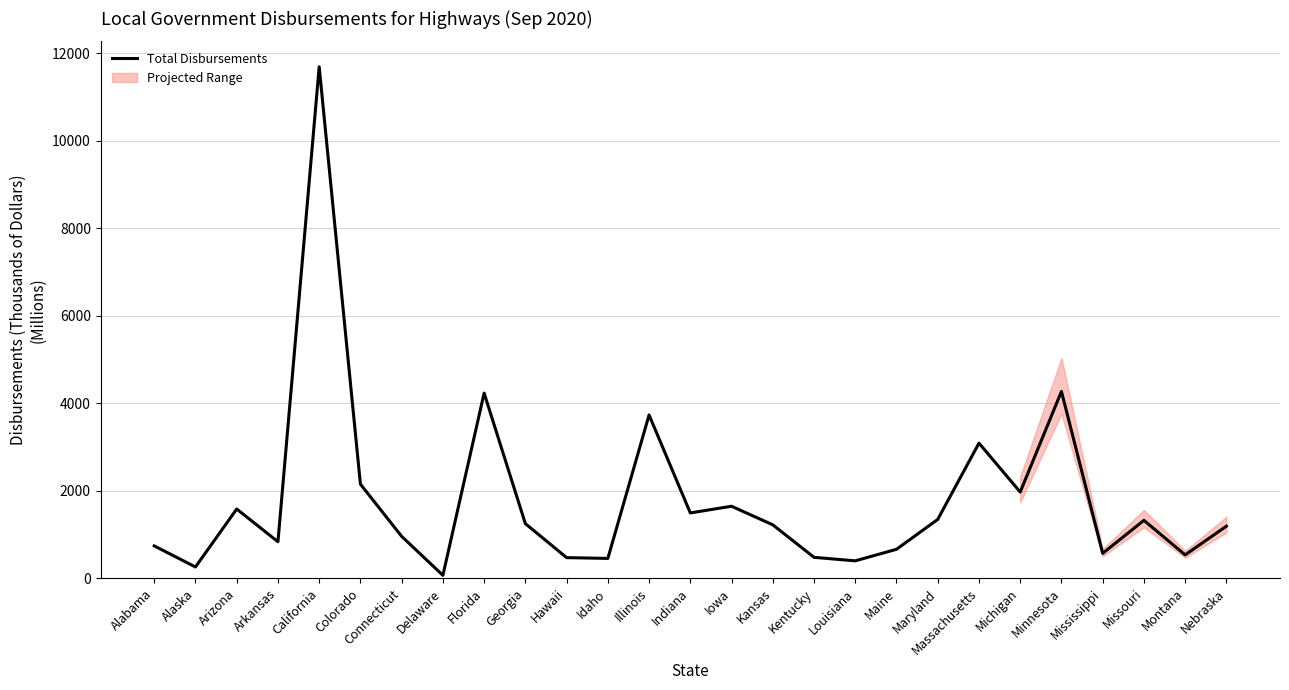

Between Montana and Illinois, which is larger?

Illinois